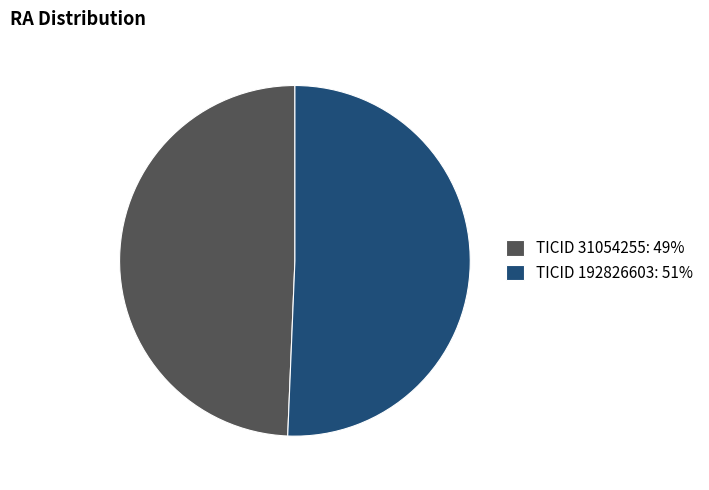

Rank the categories by value from lowest to highest.

TICID 31054255: 49%, TICID 192826603: 51%